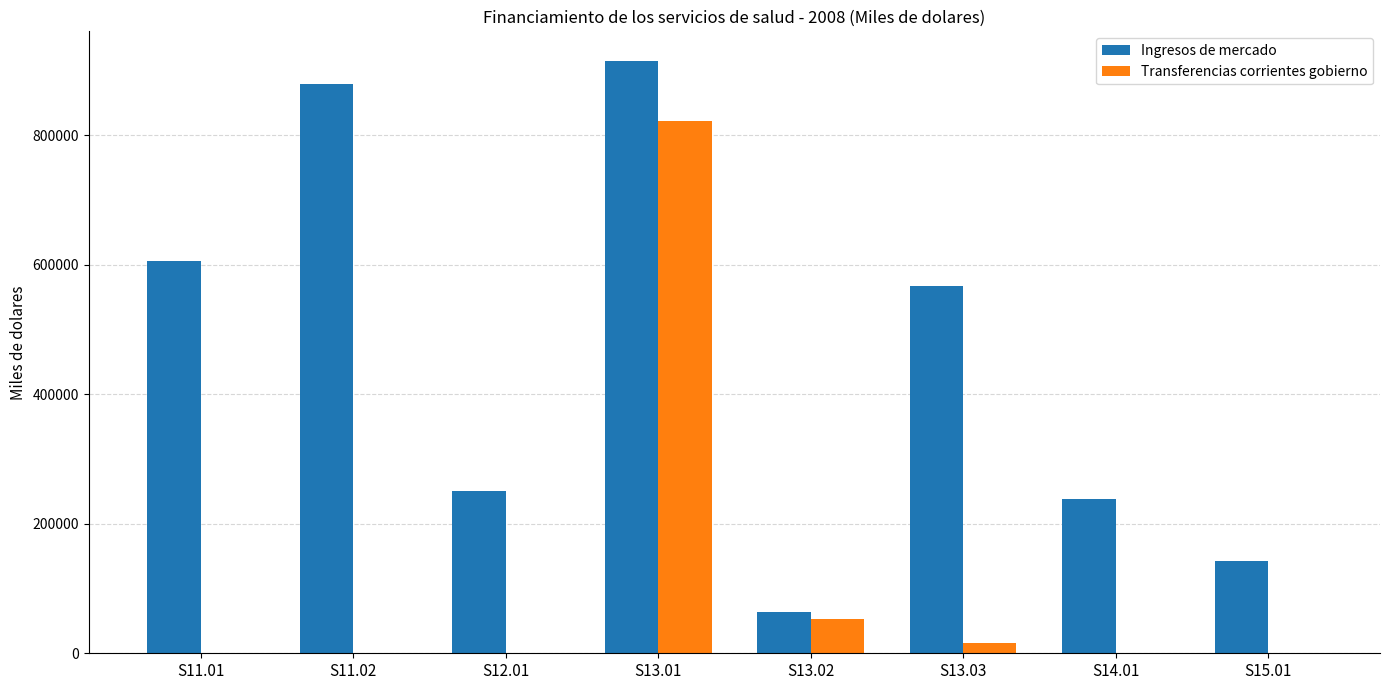

Reading right to left, extract all data points from this chart.

Ingresos de mercado: 141730	238946	567327	63257	914564	250566	878812	605075
Transferencias corrientes gobierno: 0	0	15498	53091	822413	0	0	0